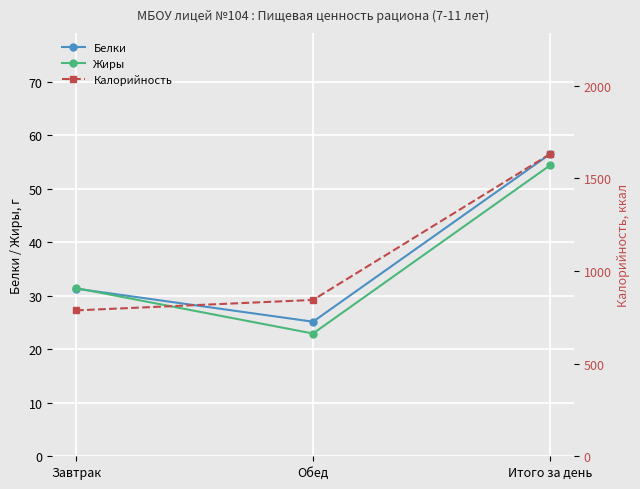

What is the value of the Белки point at the 2nd from the left?

25.1